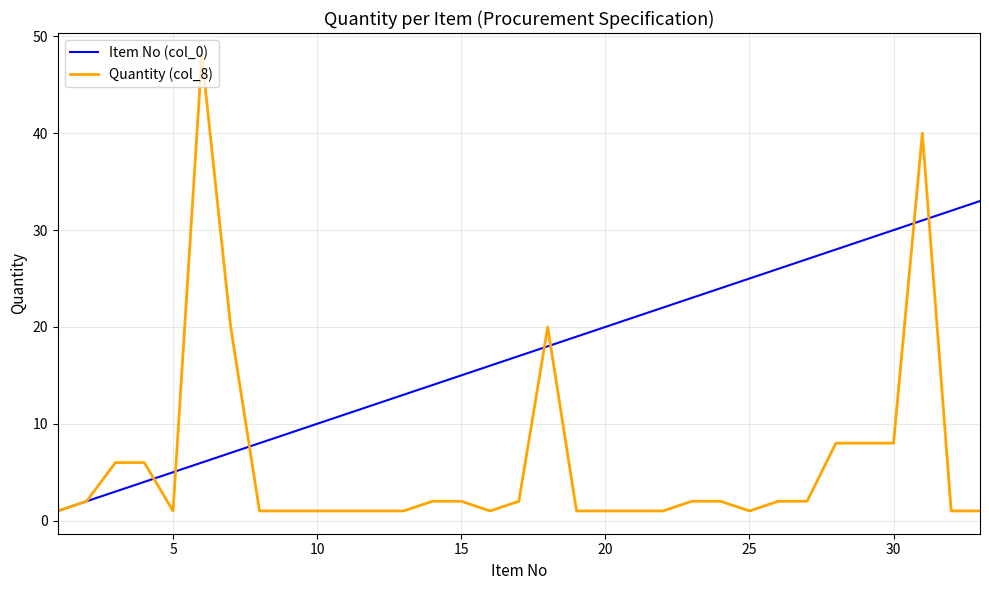

Which series has the largest total across all categories?

Item No (col_0)